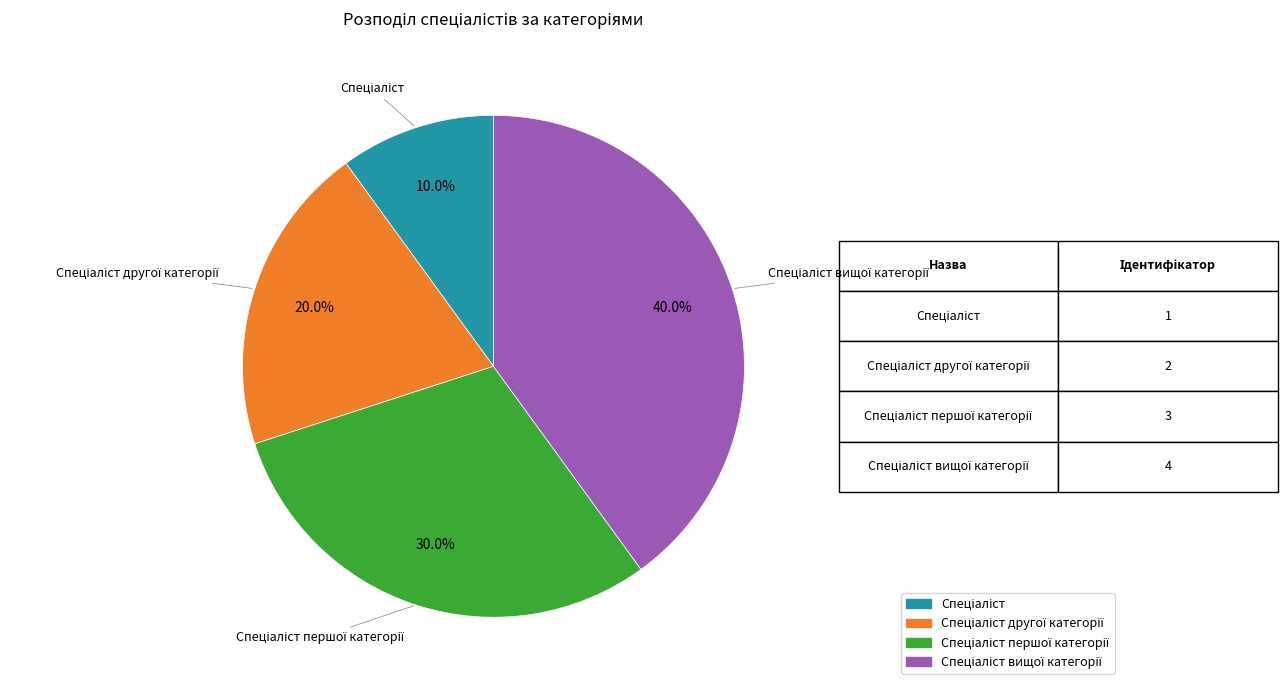

To the nearest percent, what is the difference between the largest and smallest slice percentages?

30%